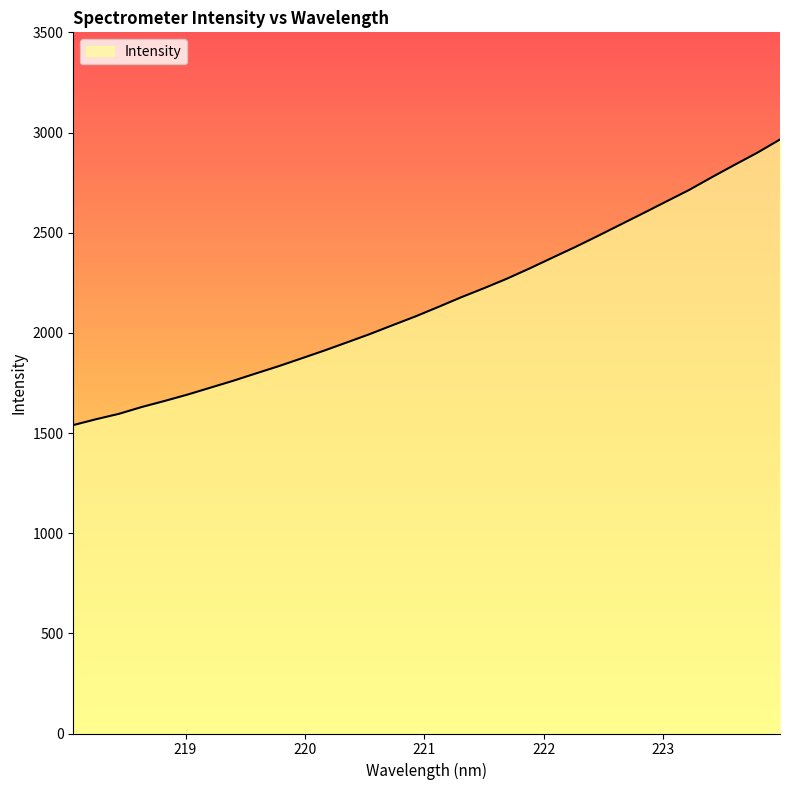

What is the smallest value displayed?

1539.6